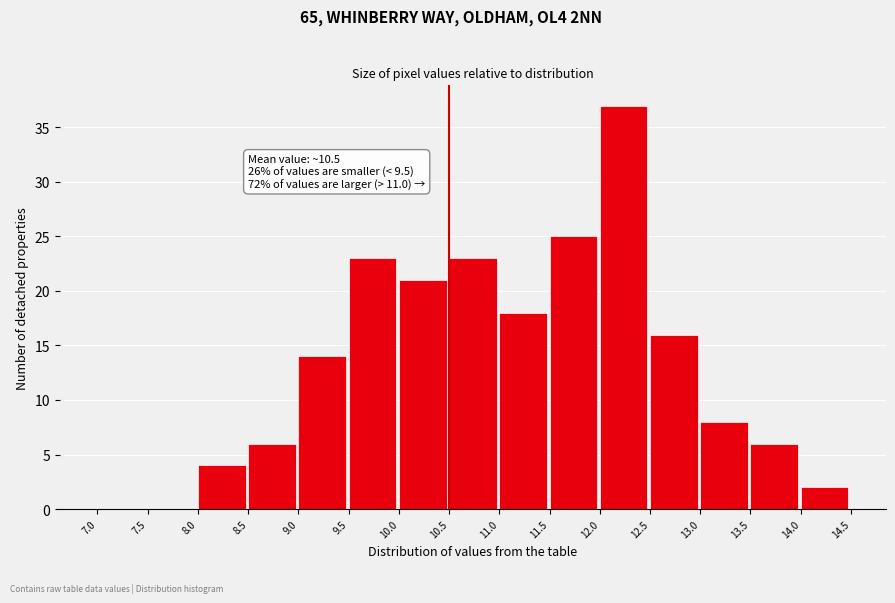

Which range on the x-axis has the tallest bar?

12.0 to 12.5